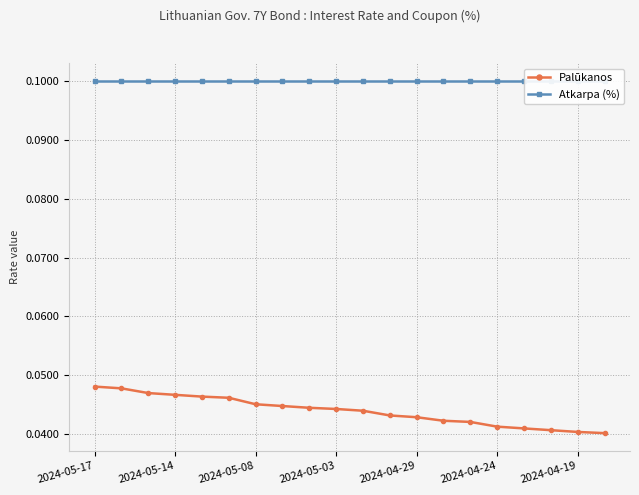

Reading left to right, transcribe all the data shown in this chart.

Palūkanos: 0.0	0.0	0.0	0.0	0.0	0.0	0.0	0.0	0.0	0.0	0.0	0.0	0.0	0.0	0.0	0.0	0.0	0.0	0.0	0.0
Atkarpa (%): 0.1	0.1	0.1	0.1	0.1	0.1	0.1	0.1	0.1	0.1	0.1	0.1	0.1	0.1	0.1	0.1	0.1	0.1	0.1	0.1